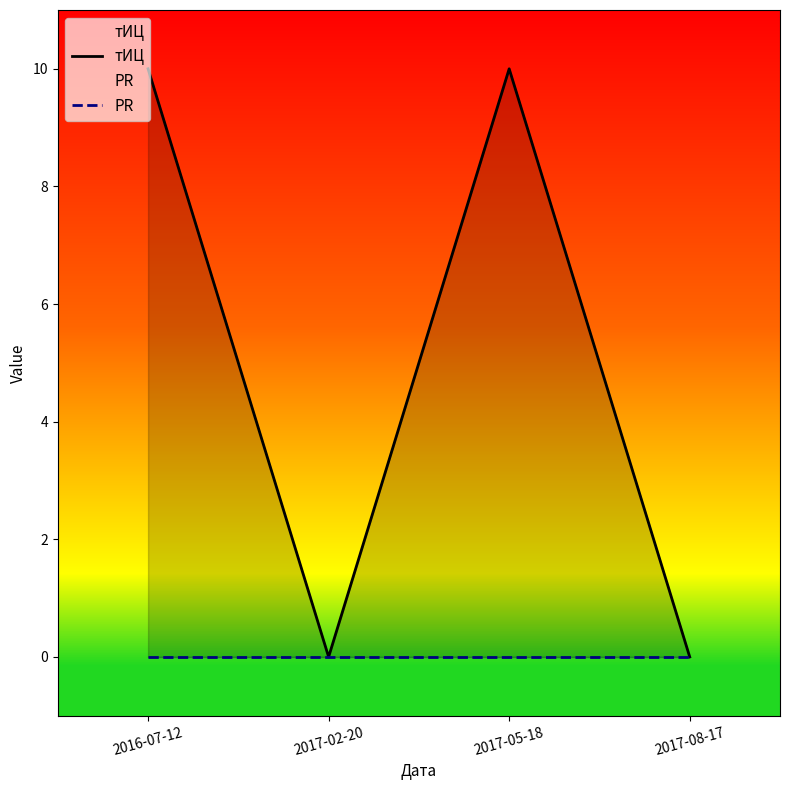

What is the difference between the maximum and minimum values in the тИЦ series?

10